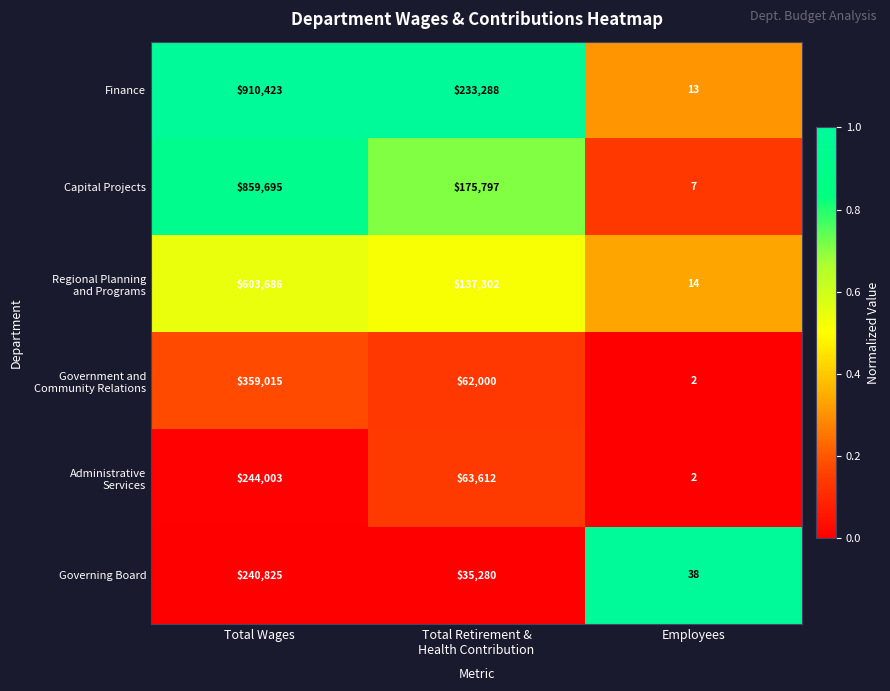

Which series has the largest range (max minus min)?

Finance